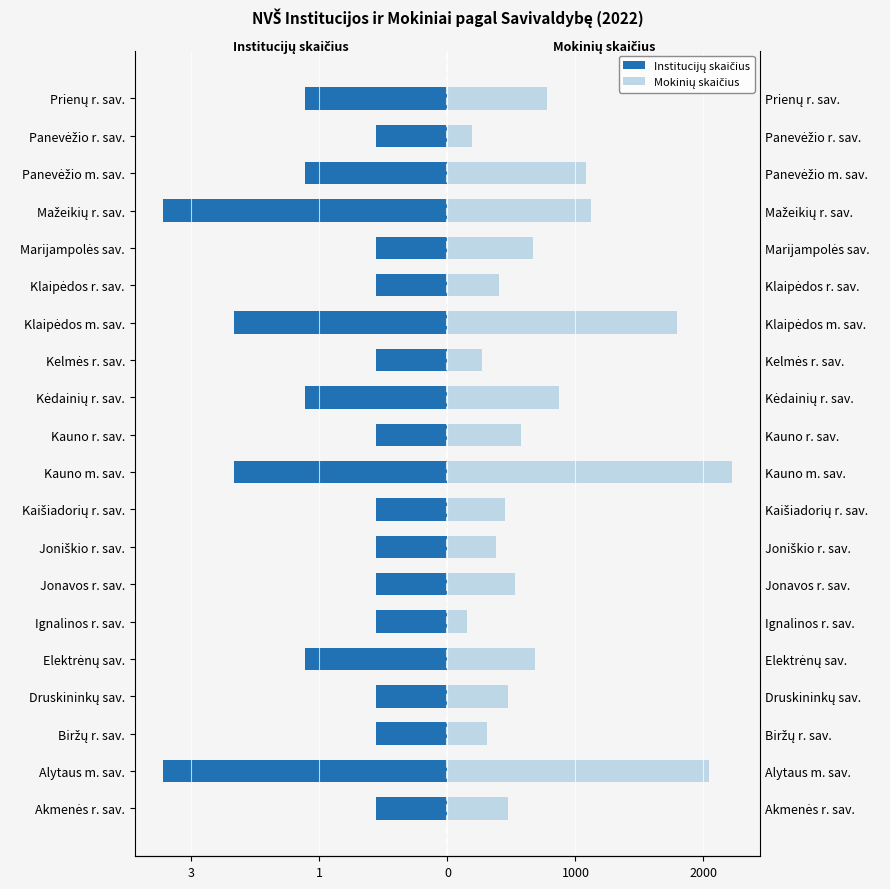

Which series has the largest range (max minus min)?

Mokinių skaičius